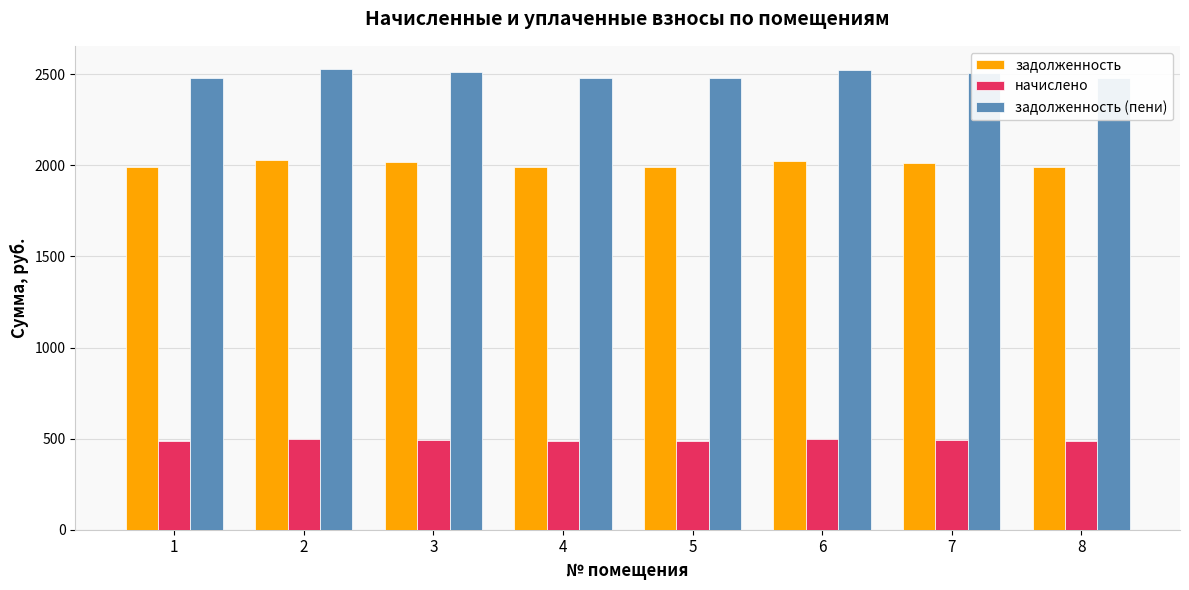

Does the chart contain any negative values?

No